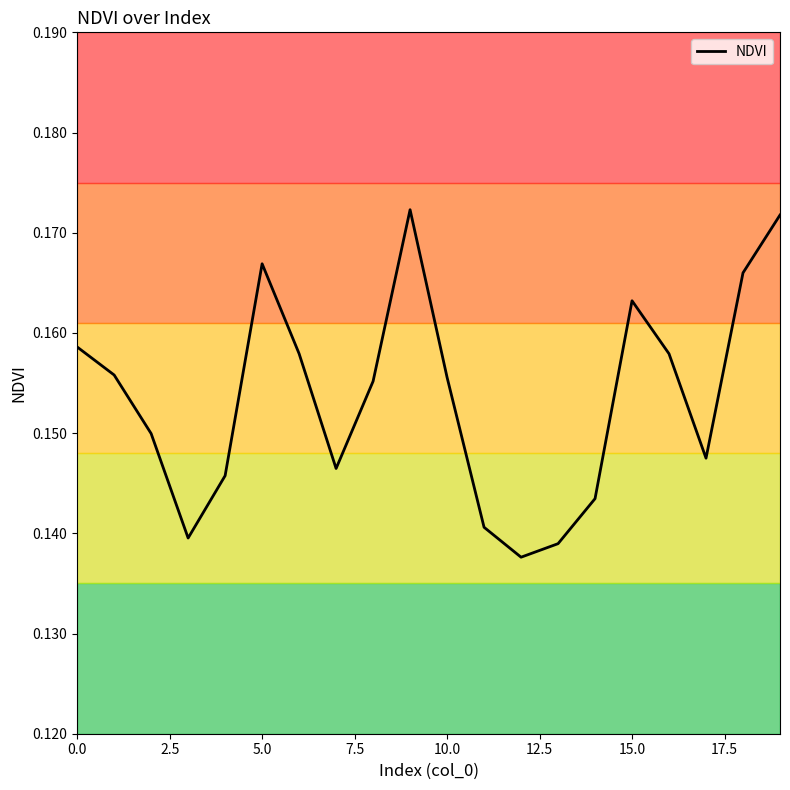

Is this an area chart (filled region under the line)?

No